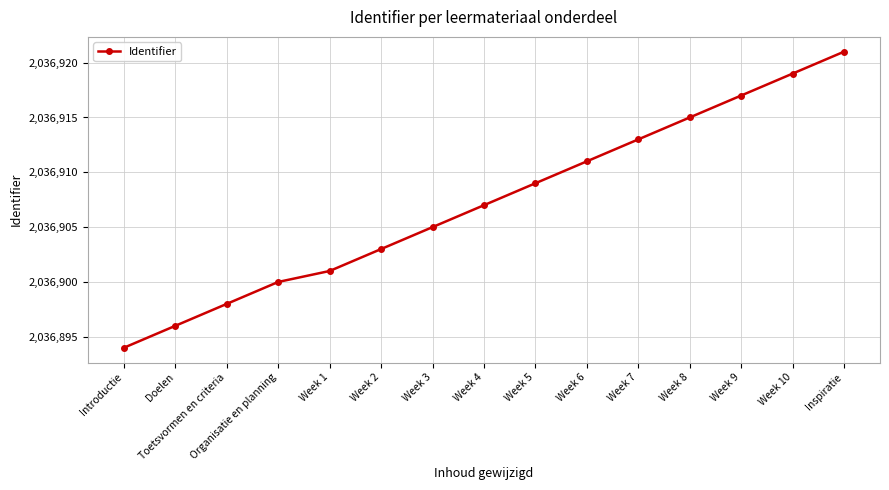

What is the ratio of the value at Organisatie en planning to the value at Week 4?

1.0